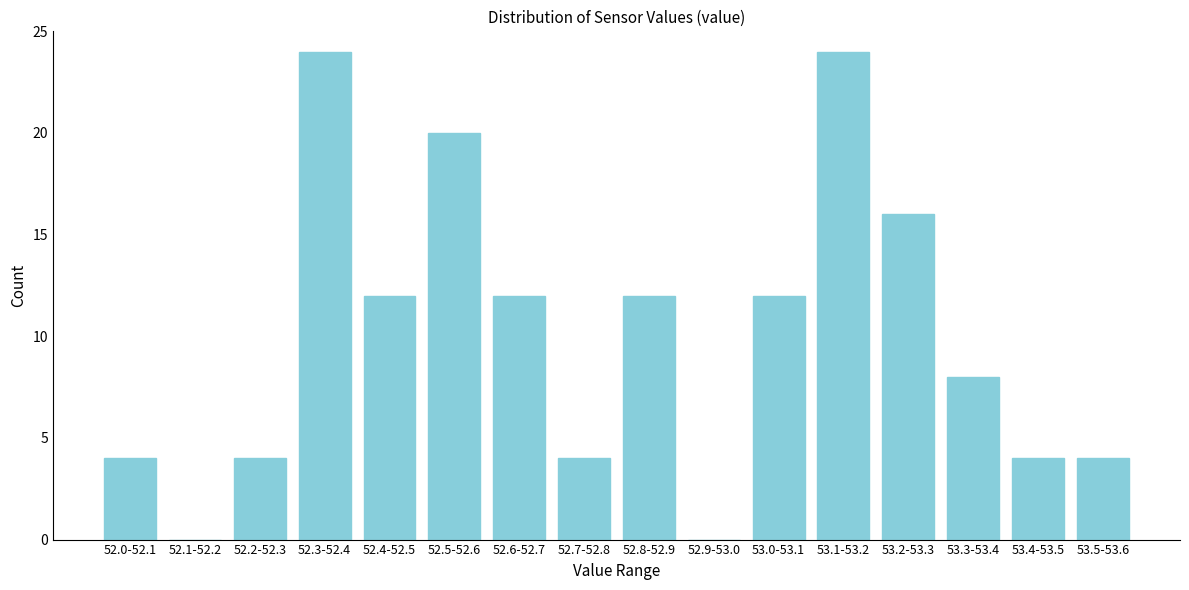

Reading left to right, what are all the values shown in this chart?

52.0-52.1=4	52.1-52.2=0	52.2-52.3=4	52.3-52.4=24	52.4-52.5=12	52.5-52.6=20	52.6-52.7=12	52.7-52.8=4	52.8-52.9=12	52.9-53.0=0	53.0-53.1=12	53.1-53.2=24	53.2-53.3=16	53.3-53.4=8	53.4-53.5=4	53.5-53.6=4